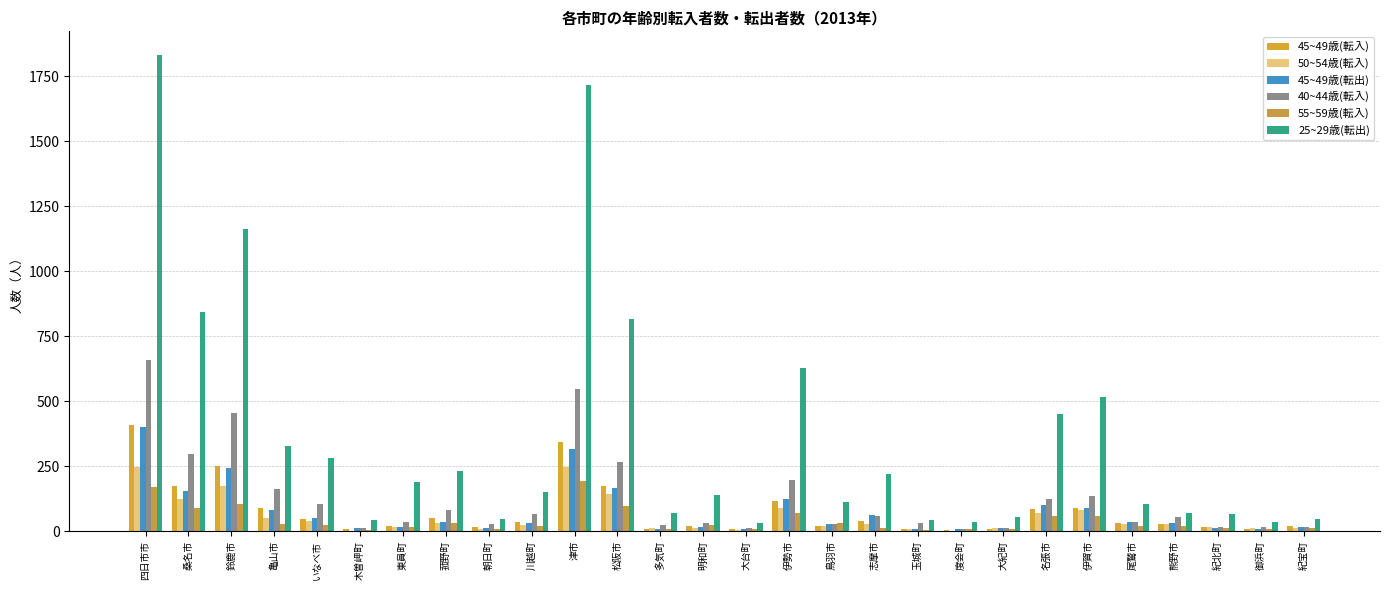

Are the bars grouped side by side (vs. stacked)?

Yes